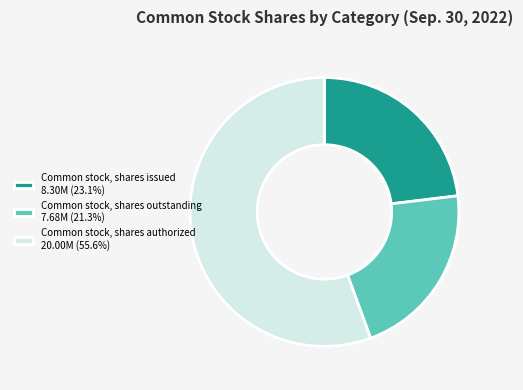

Approximately how many times larger is the value at Common stock, shares outstanding compared to Common stock, shares authorized?

0.4